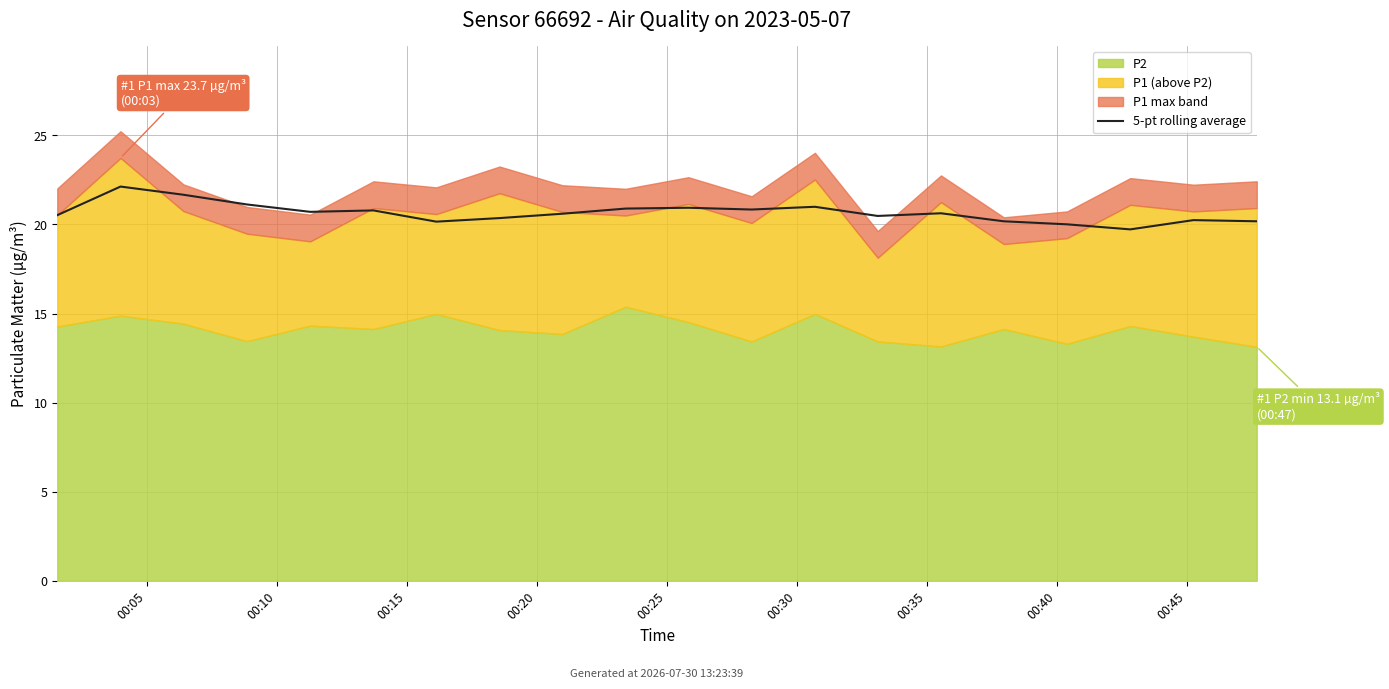

How many interior local valleys (lower than both neighbors) does the data have?

5